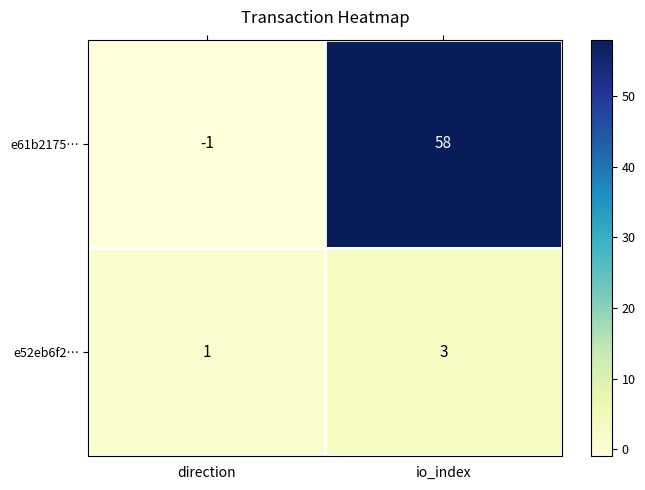

How many series are shown in this chart?

2